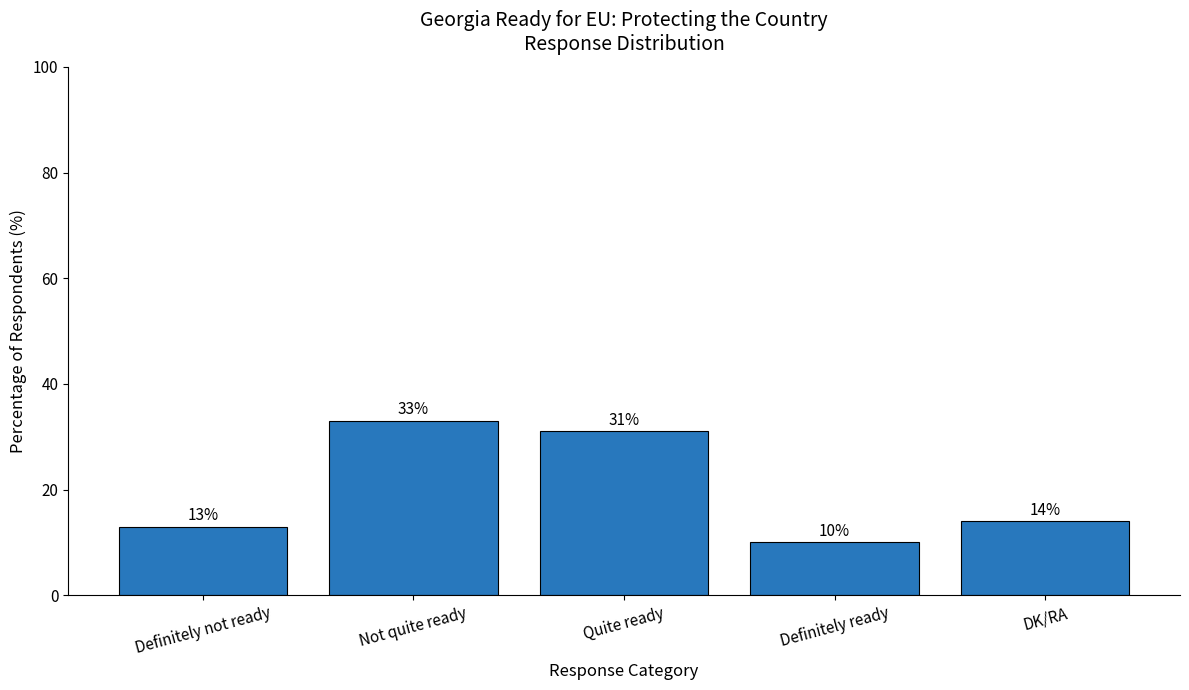

How many categories are shown in the chart?

5